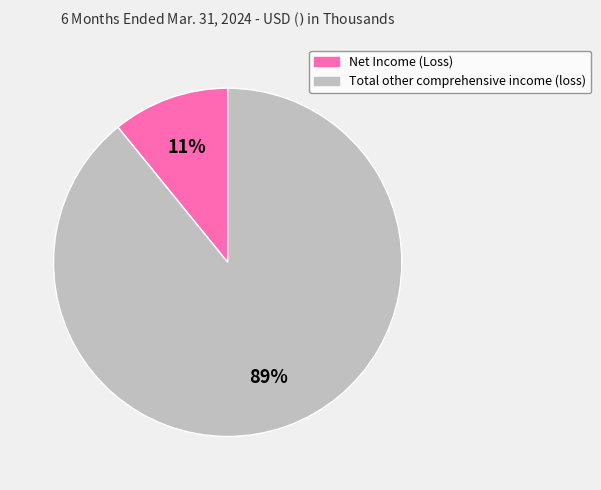

Is it true that Total other comprehensive income (loss) is 75% of the pie?

False